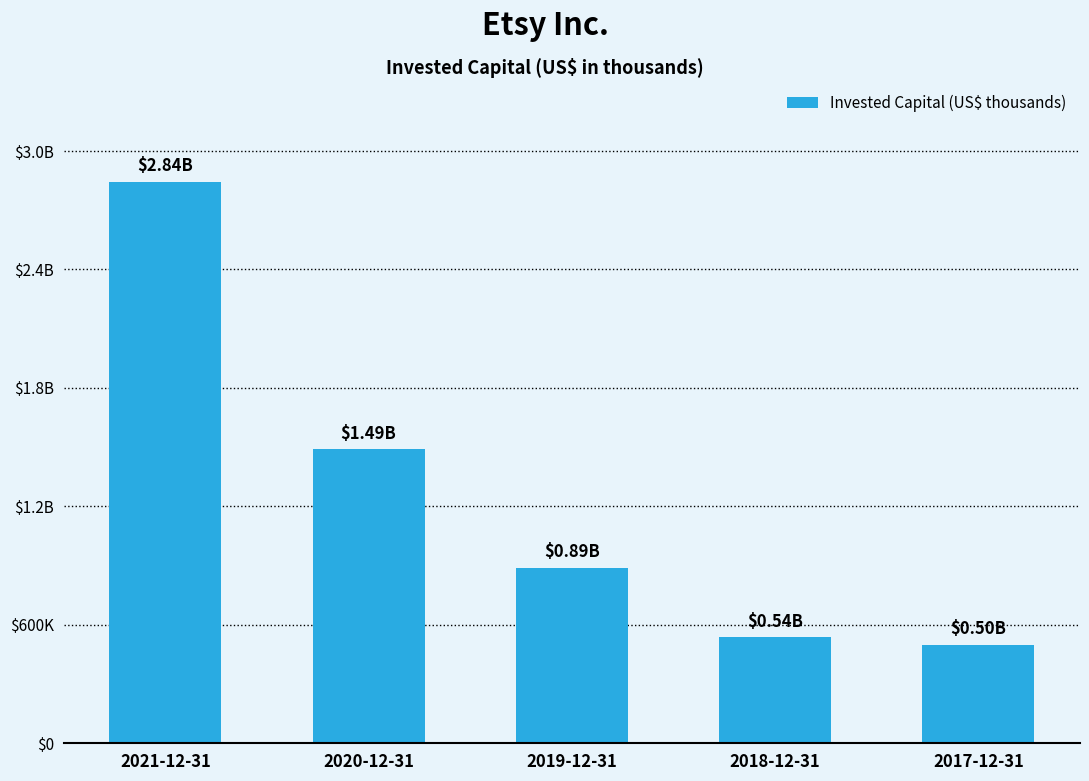

What is the minimum value shown in the chart?

498789